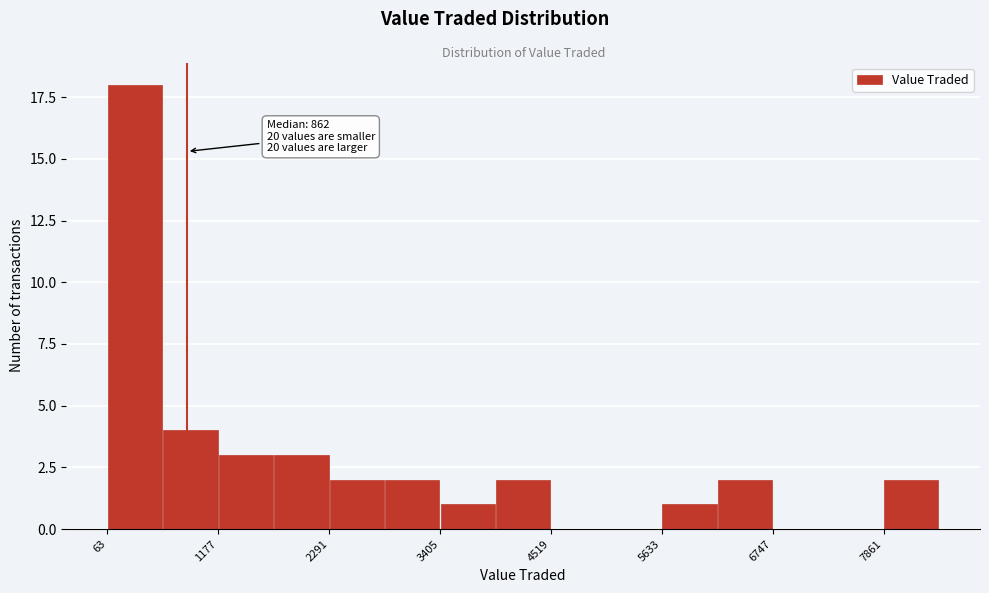

Around what value on the x-axis is the tallest bar? Give the approximate position of its centre, as read against the axis.

400